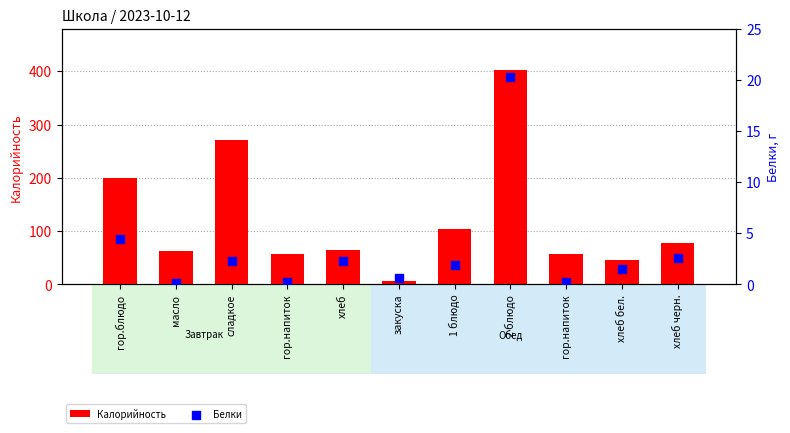

Is the value of Калорийность at 2 блюдо greater than the value of Белки at сладкое?

Yes